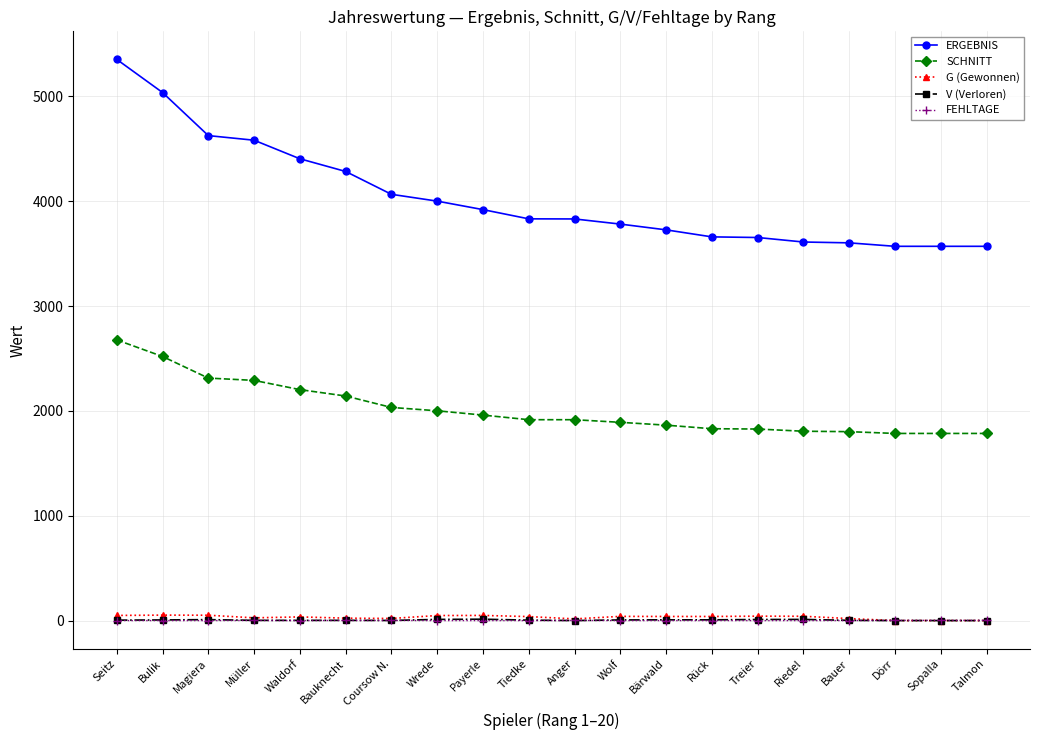

How many data points in FEHLTAGE are above 0?

7